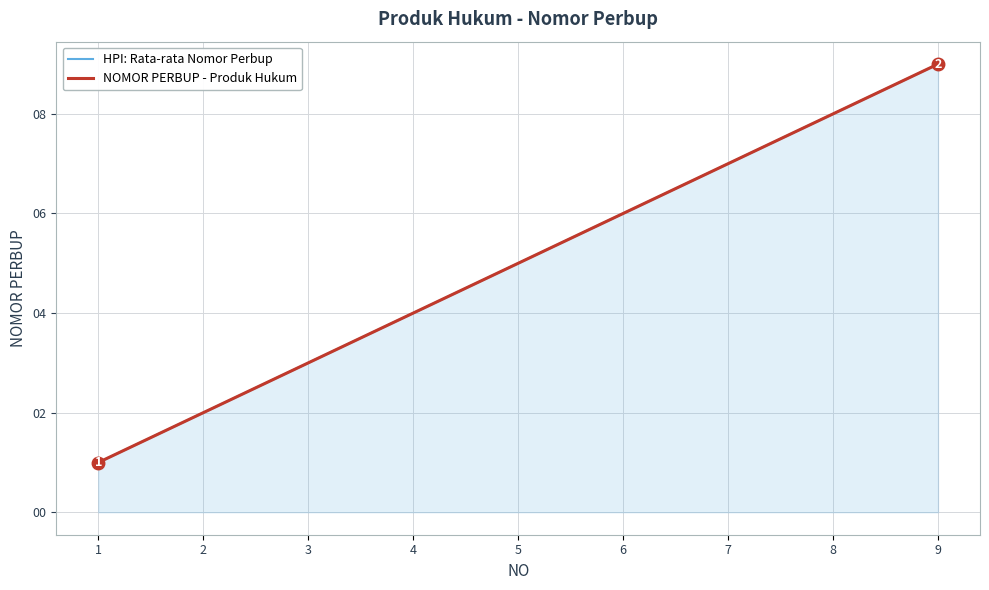

Is the value of HPI: Rata-rata Nomor Perbup at 4 greater than the value of NOMOR PERBUP - Produk Hukum at 5?

No